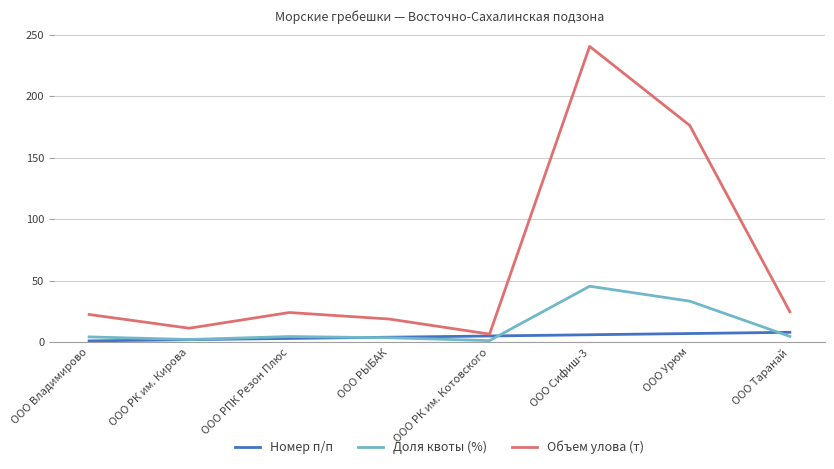

What is the maximum value for Объем улова (т)?

240.6